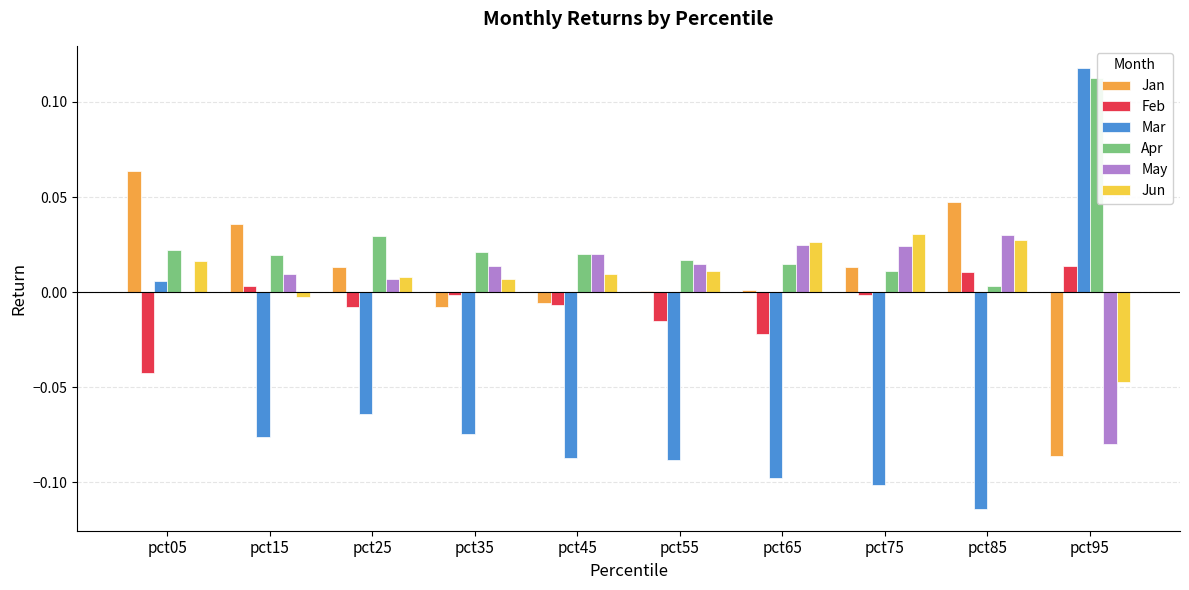

Which series has the widest spread of values?

Mar